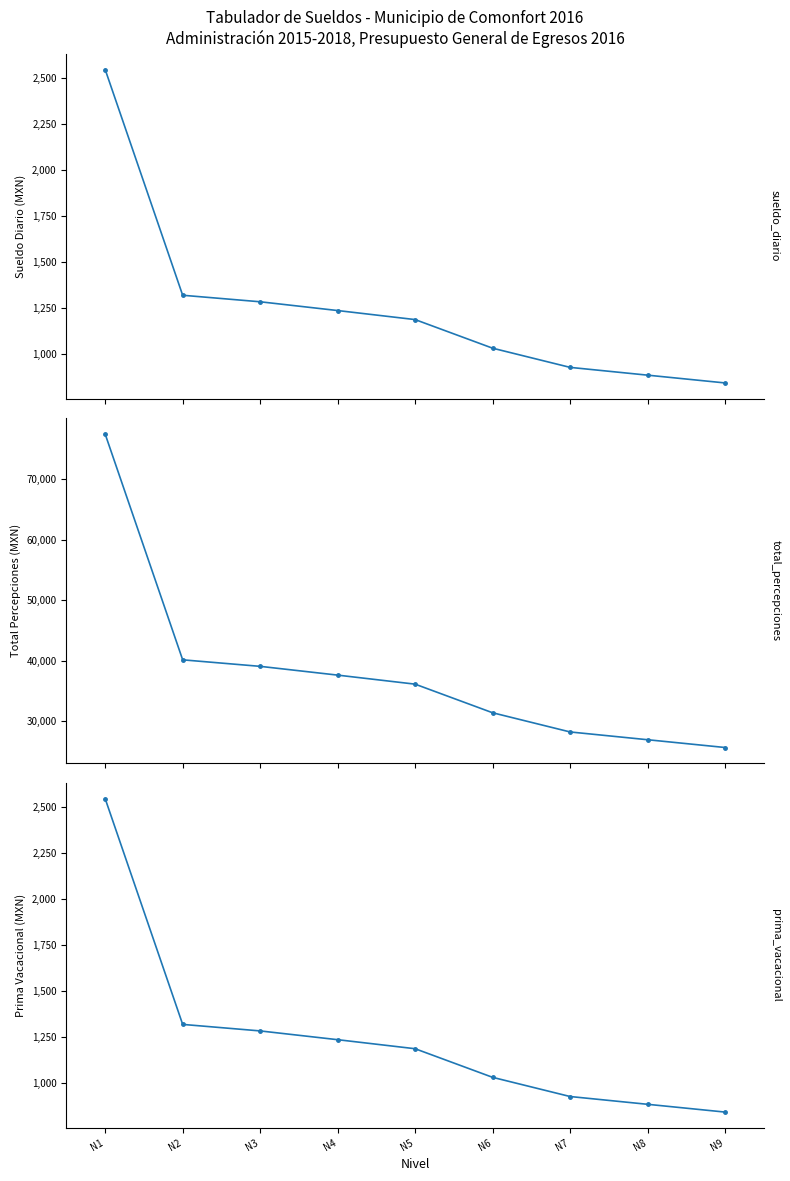

How many data points in TOTAL PERCEPCIONES are above 36129?

5